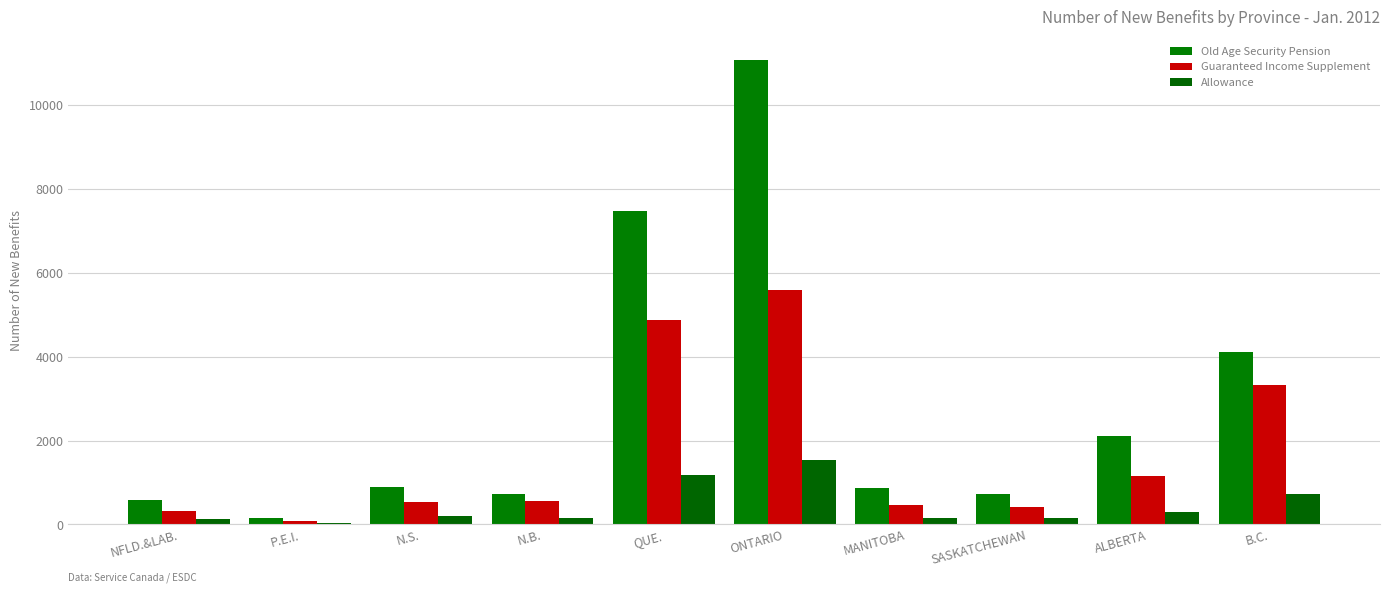

What is the difference between the Allowance values at ALBERTA and MANITOBA?

160